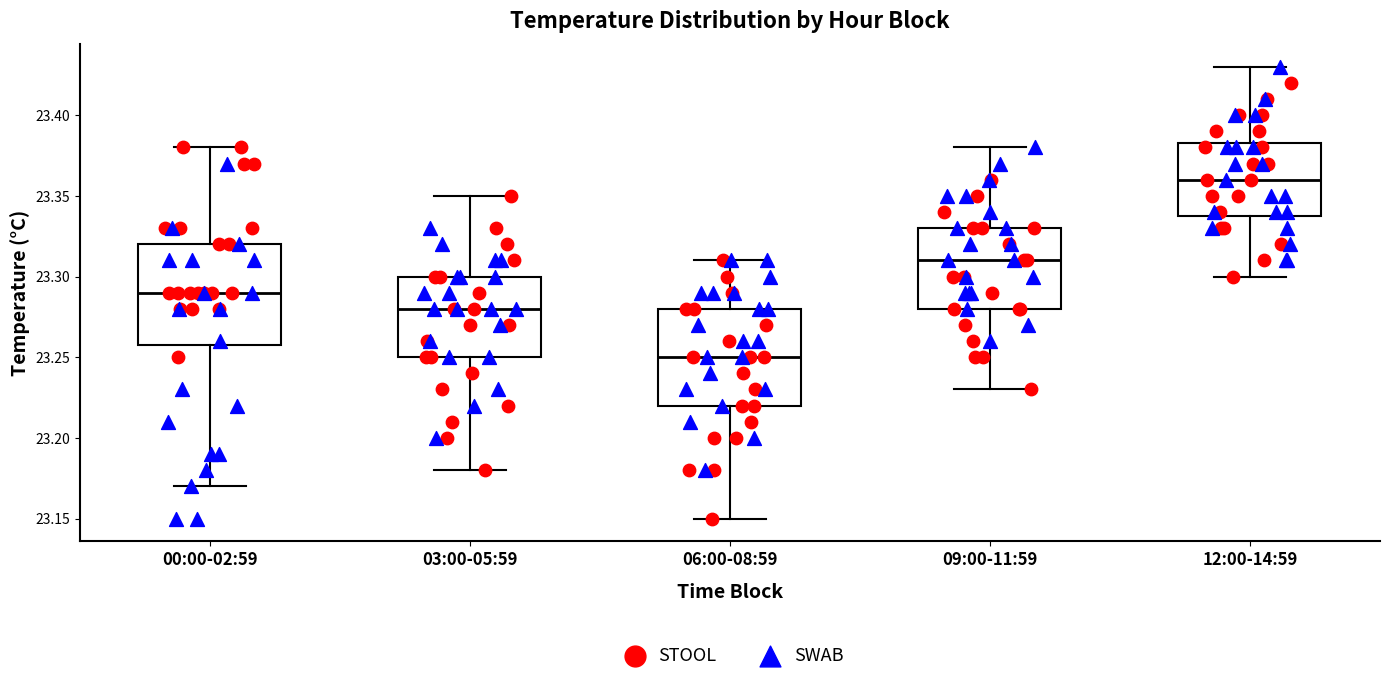

Reading left to right, transcribe this box plot: for each box, give where its median line is, the range the box spans, and where its two whiskers end, as read against the y-axis. The values are not printed on the chart, so give them approximately, as read against the axis.

00:00-02:59: median 23.290, box 23.260 to 23.320, whiskers 23.170 to 23.380
03:00-05:59: median 23.280, box 23.250 to 23.300, whiskers 23.180 to 23.350
06:00-08:59: median 23.250, box 23.220 to 23.280, whiskers 23.150 to 23.310
09:00-11:59: median 23.310, box 23.280 to 23.330, whiskers 23.230 to 23.380
12:00-14:59: median 23.360, box 23.340 to 23.385, whiskers 23.300 to 23.430